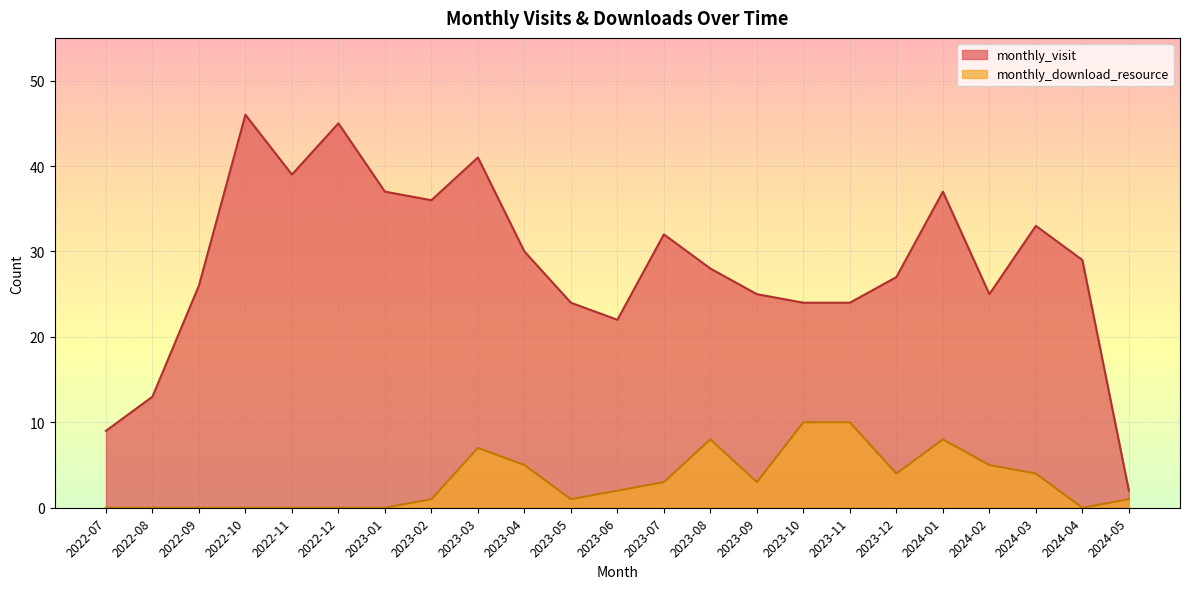

How many data points in monthly_visit are less than 28?

11